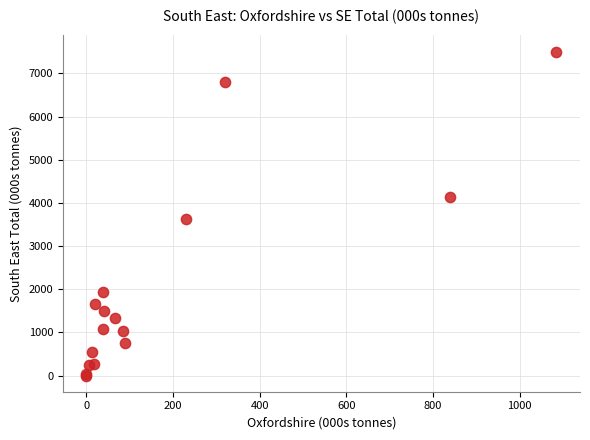

What Y value in the scatter plot is closest to 3754?

3635.4